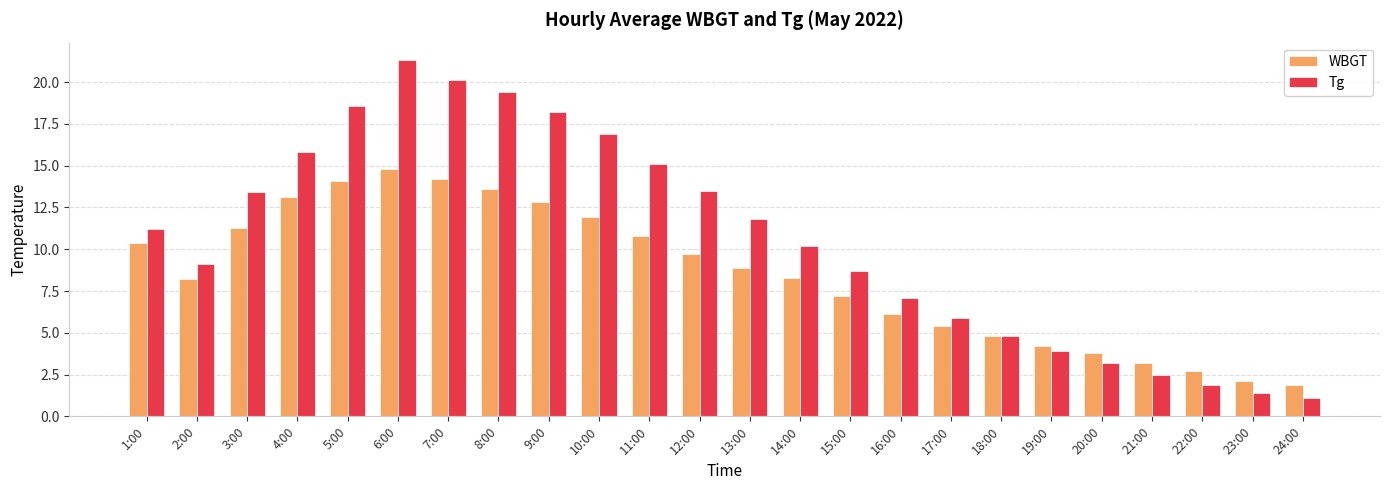

Are the bars grouped side by side (vs. stacked)?

Yes